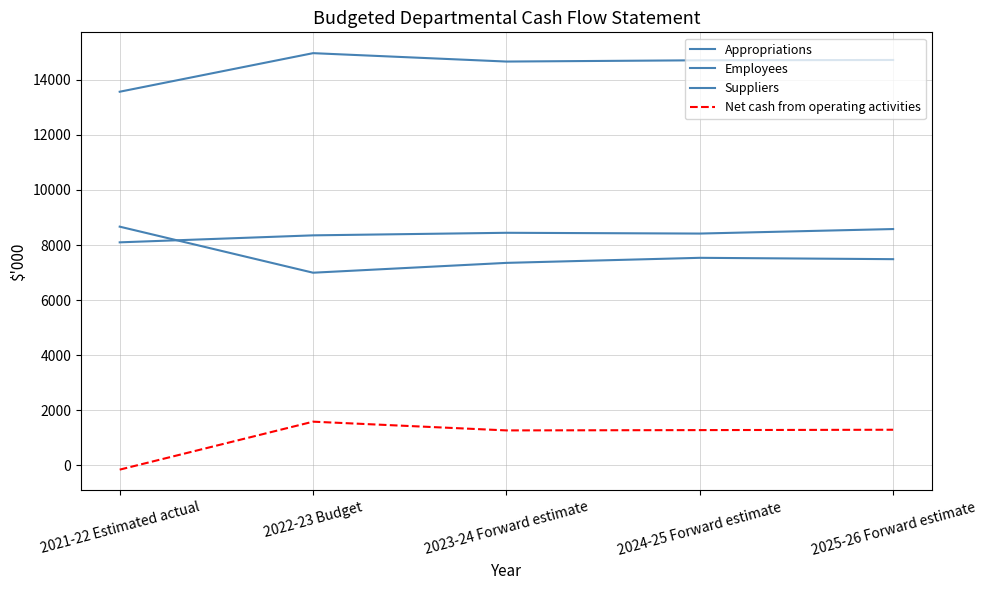

What value does the Appropriations series have at 2024-25 Forward estimate, to the nearest 50?

14700